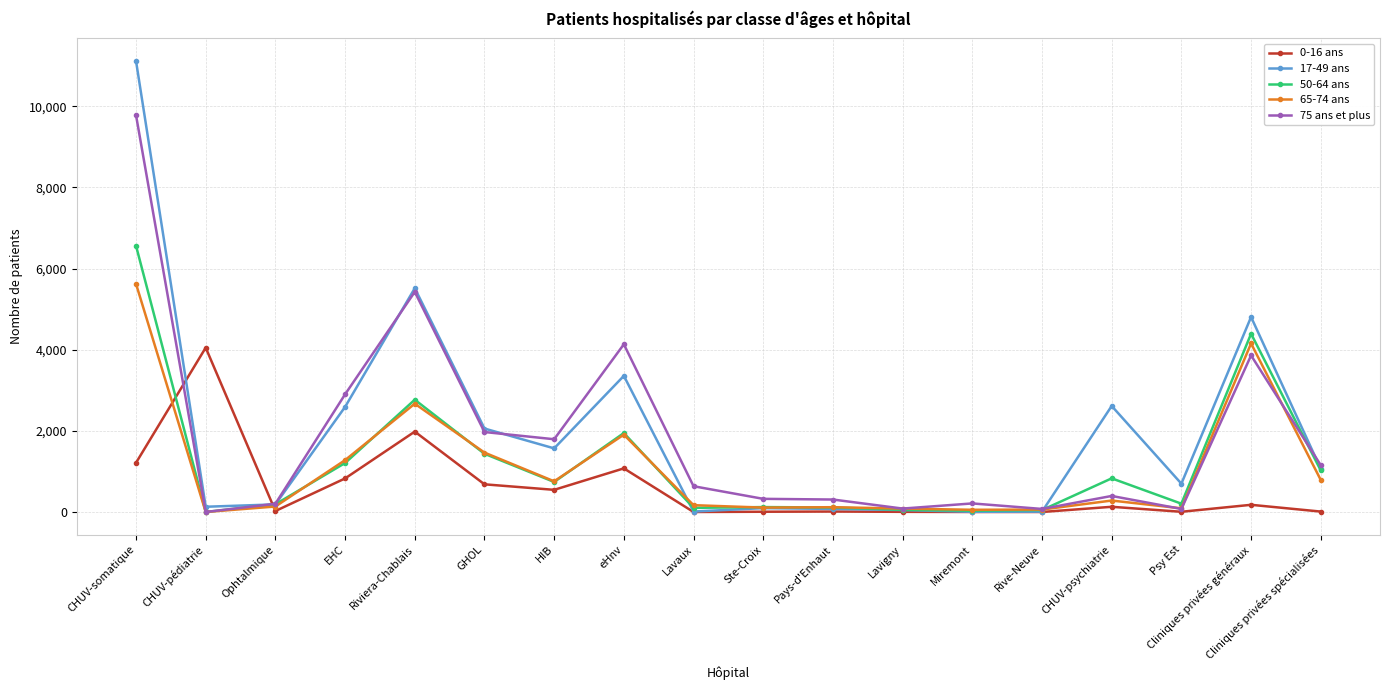

The value of 50-64 ans at EHC is 671. True or false?

False